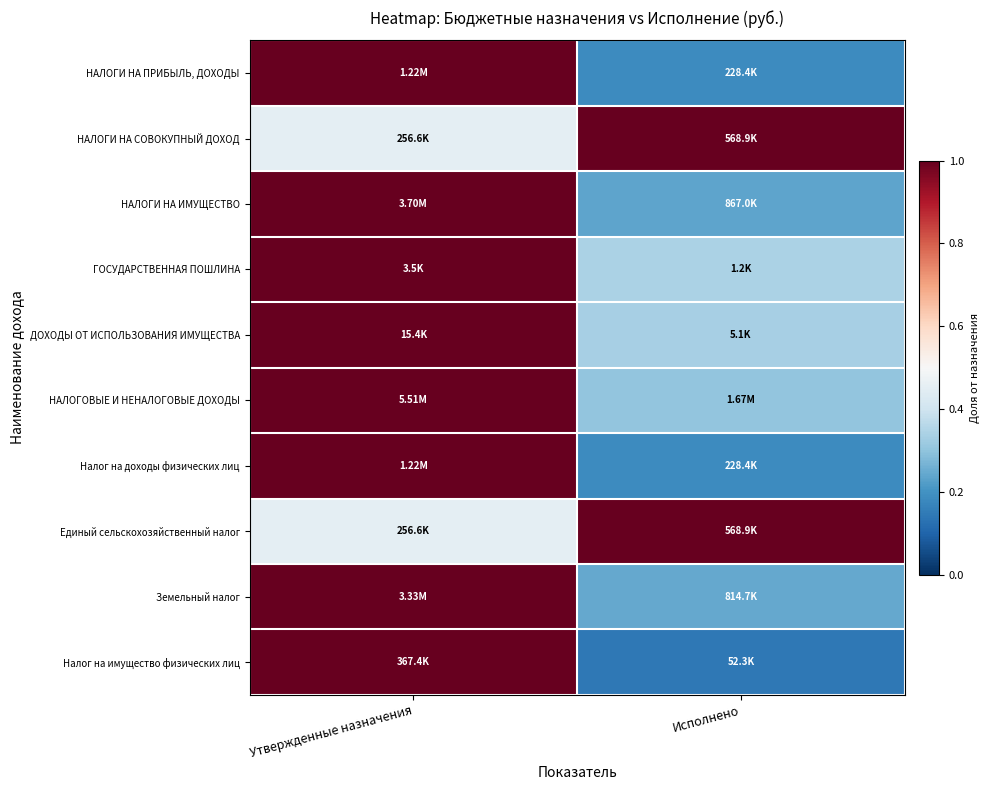

At how many categories does at least one series exceed 0?

2